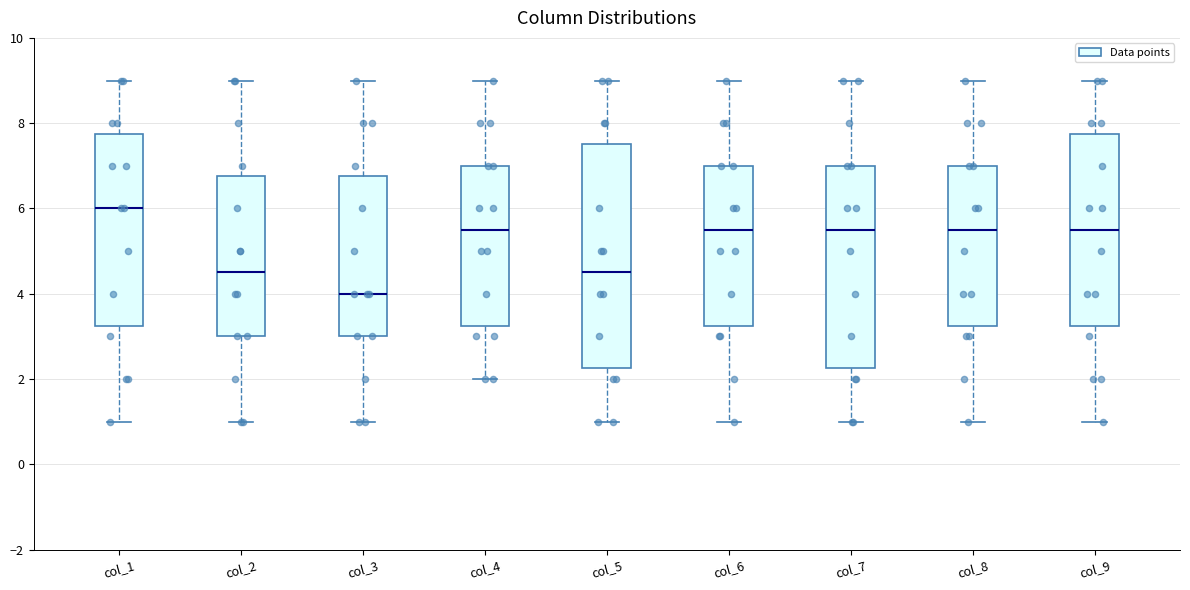

Where does the lower whisker of the box for col_2 end on the y-axis? The values are not printed on the chart, so give them approximately, as read against the axis.

1.0